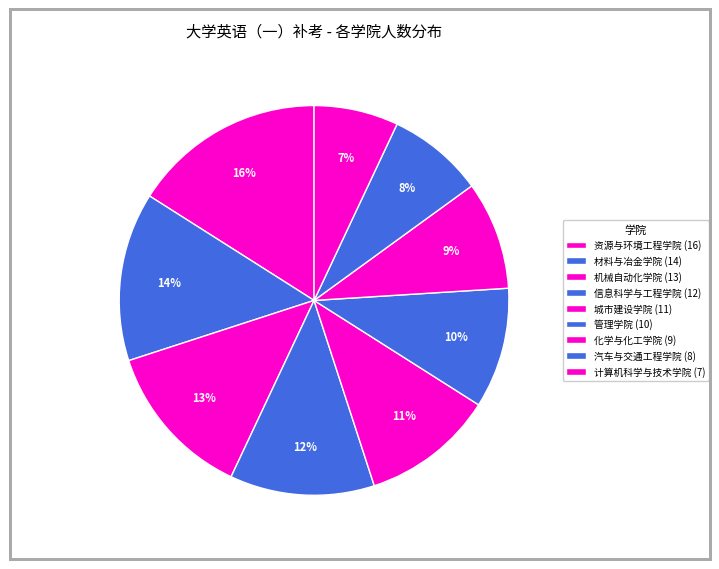

How many segments does this pie chart have?

9